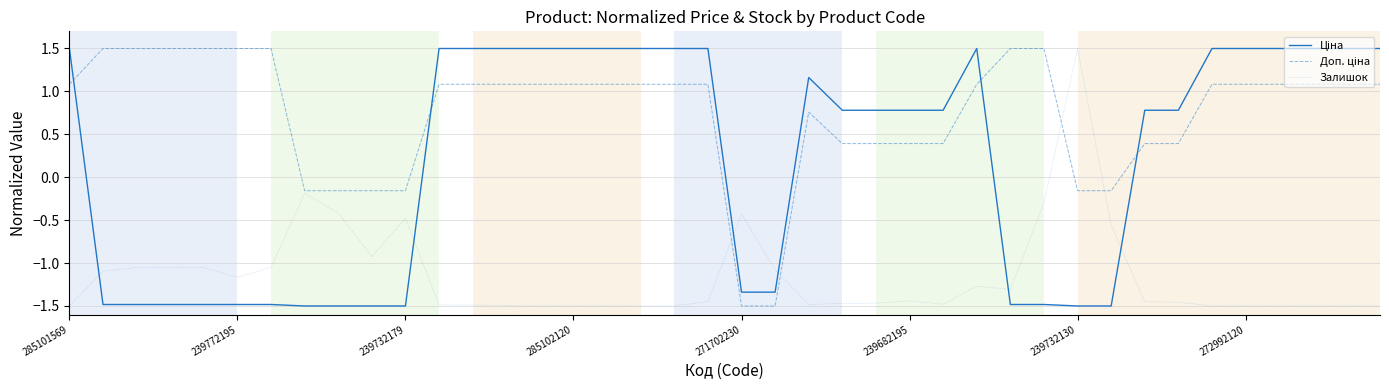

Is this an area chart (filled region under the line)?

No